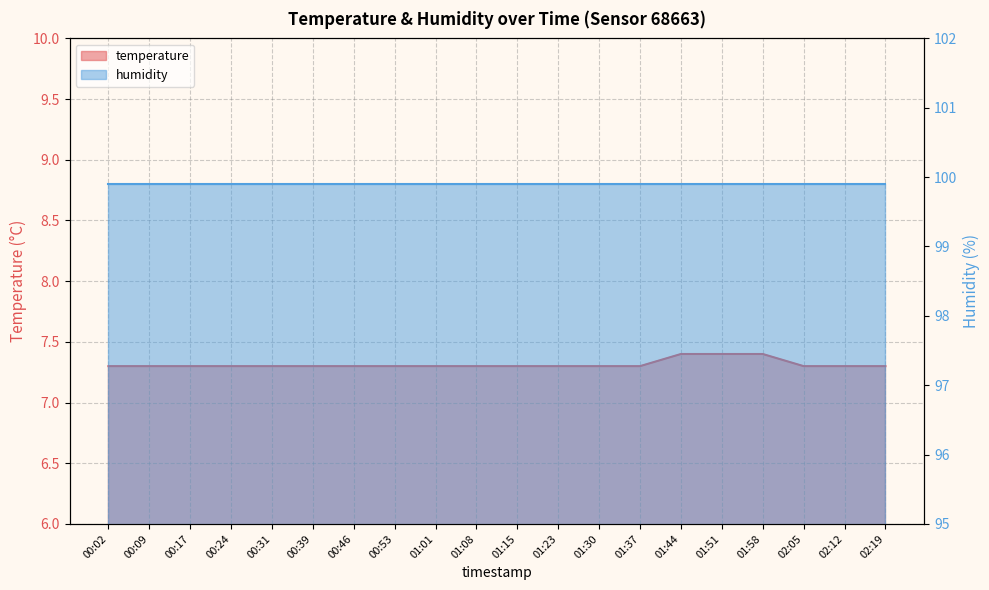

The chart shows a value of 7.3 at 01:23. True or false?

True